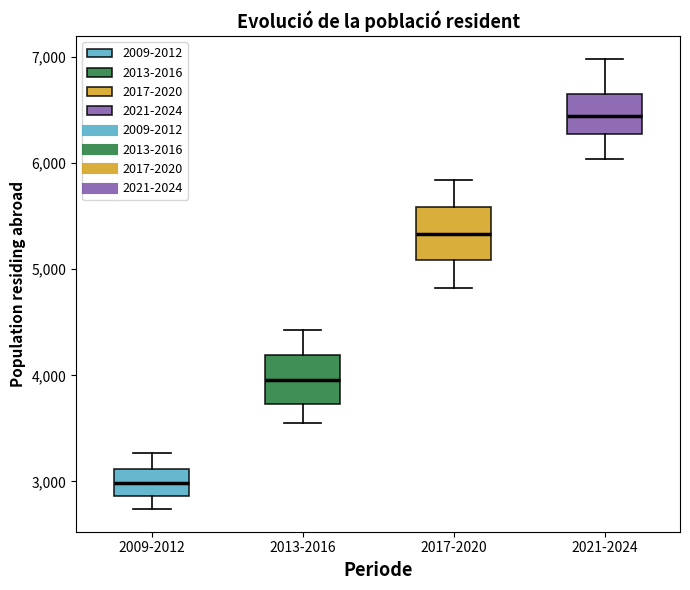

Where does the upper whisker of the box for 2017-2020 end on the y-axis? The values are not printed on the chart, so give them approximately, as read against the axis.

5800